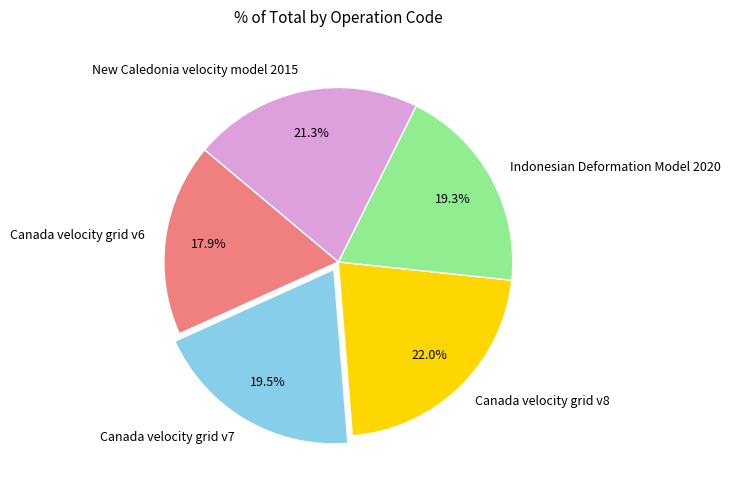

The Canada velocity grid v7 slice represents 9% of the pie. True or false?

False